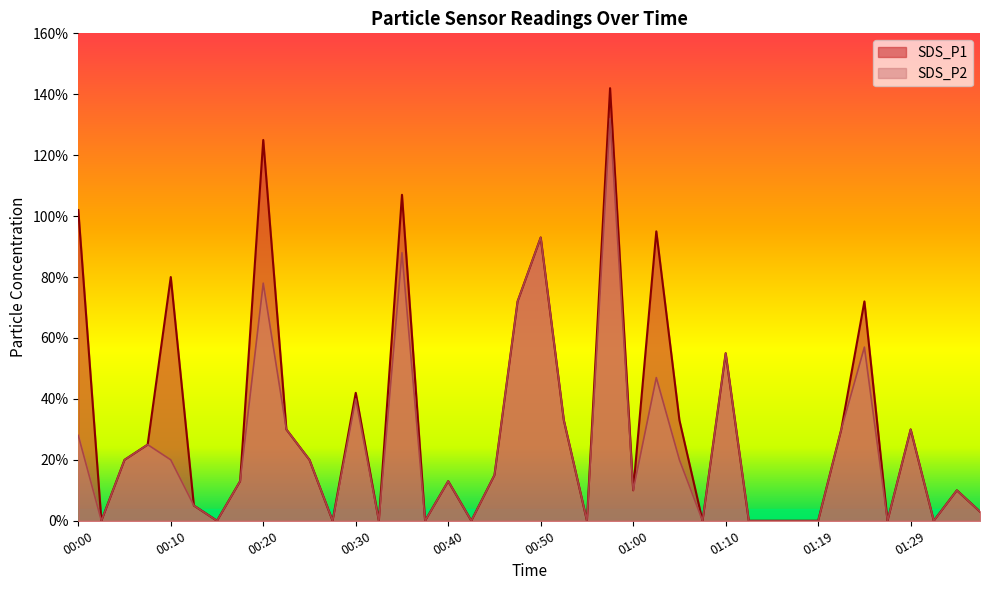

Reading right to left, transcribe all the data shown in this chart.

SDS_P1: 01:37=0.0	01:34=0.1	01:32=0.0	01:29=0.3	01:27=0.0	01:24=0.7	01:22=0.3	01:19=0.0	01:17=0.0	01:14=0.0	01:12=0.0	01:10=0.6	01:07=0.0	01:05=0.3	01:02=0.9	01:00=0.1	00:57=1.4	00:55=0.0	00:52=0.3	00:50=0.9	00:47=0.7	00:45=0.1	00:42=0.0	00:40=0.1	00:37=0.0	00:35=1.1	00:32=0.0	00:30=0.4	00:27=0.0	00:25=0.2	00:22=0.3	00:20=1.2	00:17=0.1	00:15=0.0	00:12=0.1	00:10=0.8	00:07=0.2	00:05=0.2	00:02=0.0	00:00=1.0
SDS_P2: 01:37=0.0	01:34=0.1	01:32=0.0	01:29=0.3	01:27=0.0	01:24=0.6	01:22=0.3	01:19=0.0	01:17=0.0	01:14=0.0	01:12=0.0	01:10=0.6	01:07=0.0	01:05=0.2	01:02=0.5	01:00=0.1	00:57=1.3	00:55=0.0	00:52=0.3	00:50=0.9	00:47=0.7	00:45=0.1	00:42=0.0	00:40=0.1	00:37=0.0	00:35=0.9	00:32=0.0	00:30=0.4	00:27=0.0	00:25=0.2	00:22=0.3	00:20=0.8	00:17=0.1	00:15=0.0	00:12=0.1	00:10=0.2	00:07=0.2	00:05=0.2	00:02=0.0	00:00=0.3